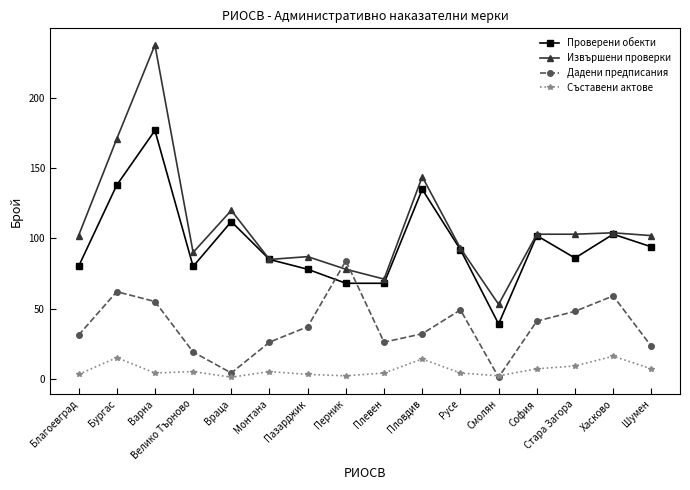

Does the chart display data point markers on the line(s)?

Yes